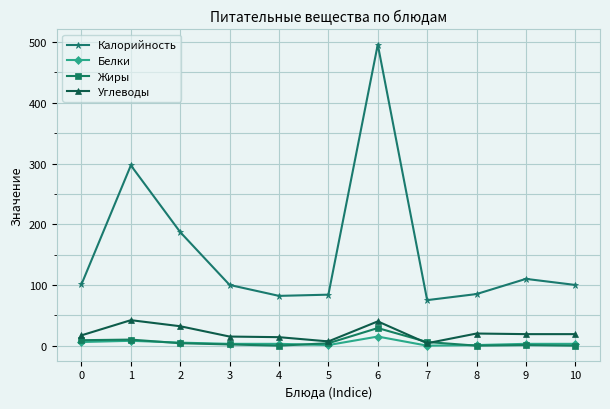

Where is the first local maximum for Калорийность?

1